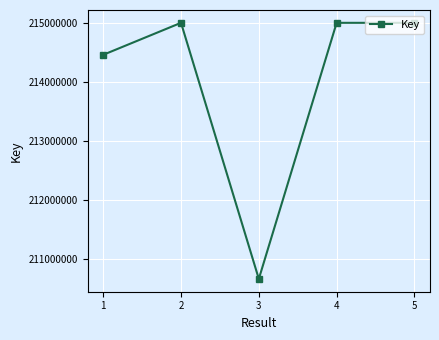

The value at 3 is 94552296. True or false?

False